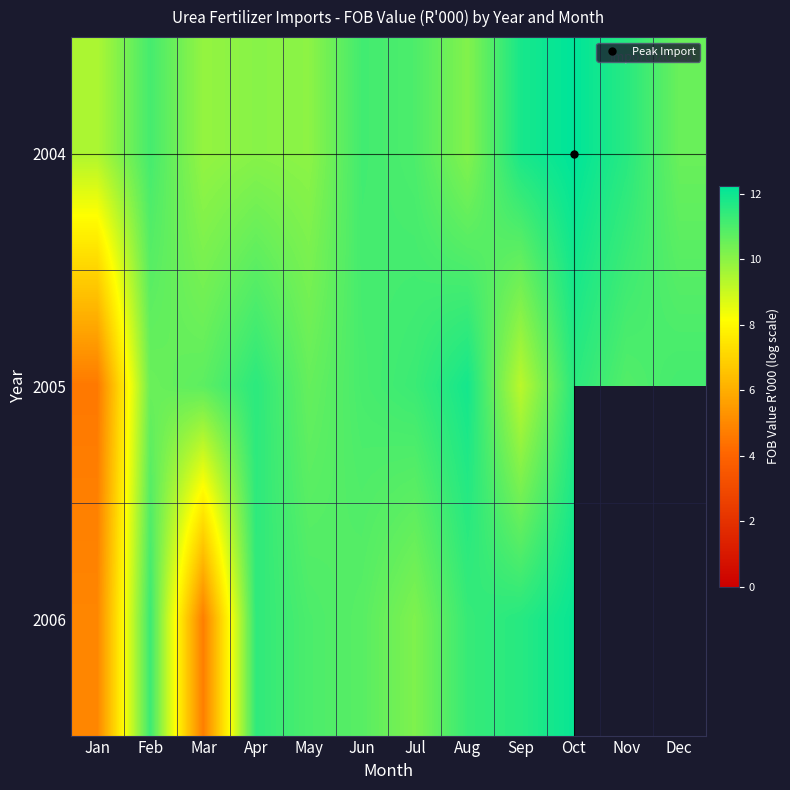

What is the lowest value of the 2005 series?

4.6